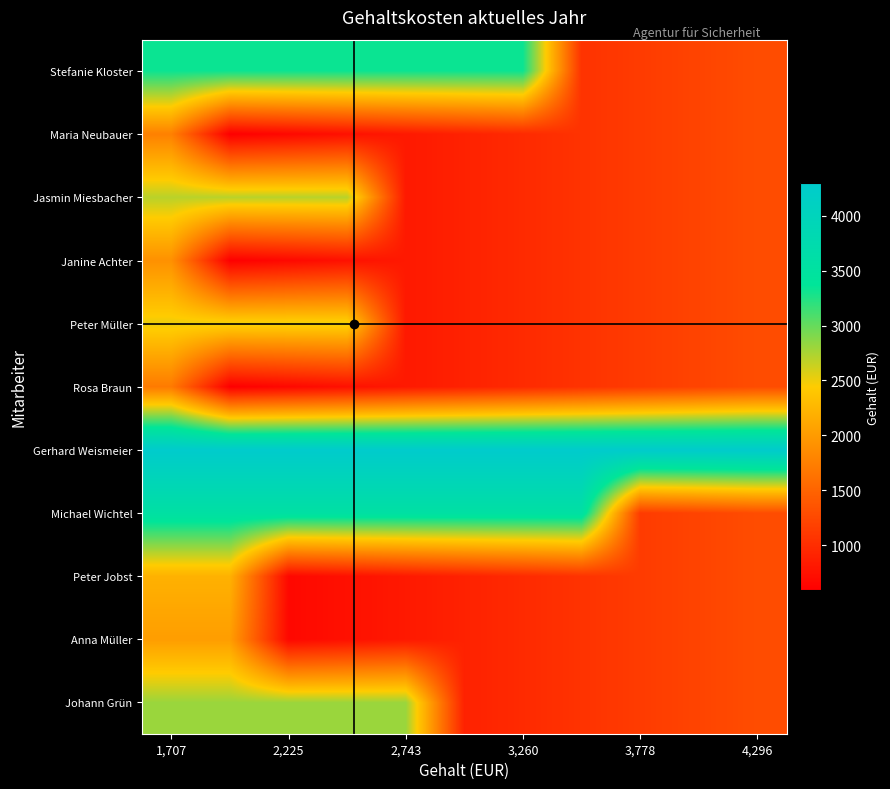

How many distinct data groups are displayed?

11